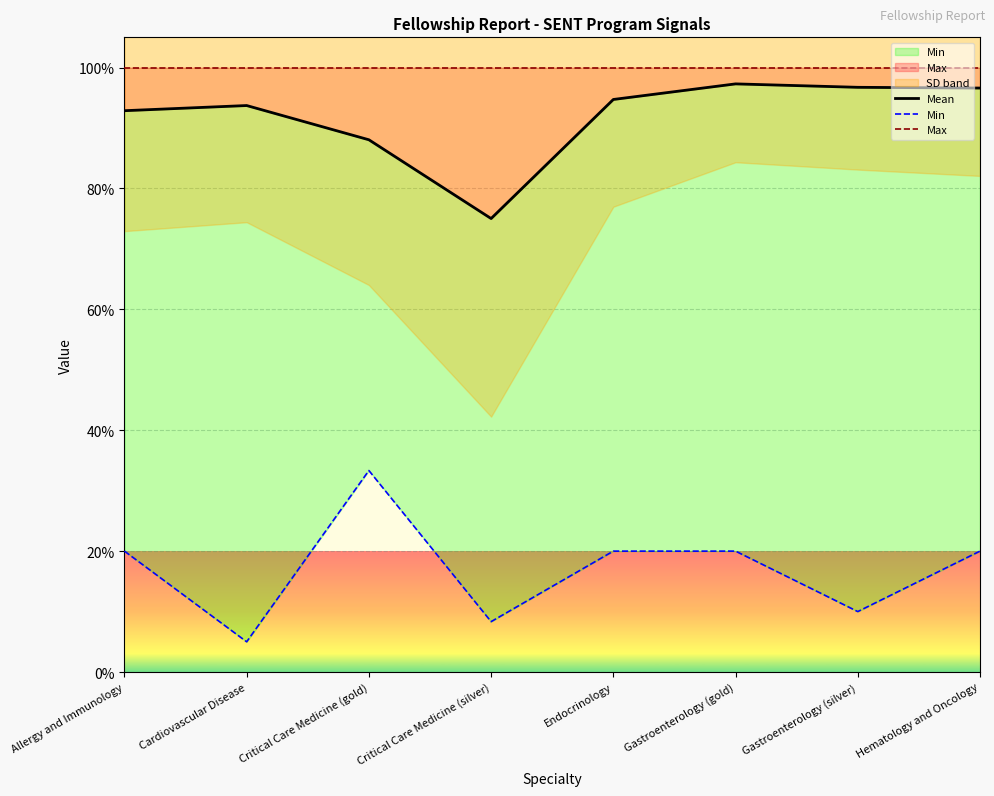

How many values in the Min series exceed 20?

1